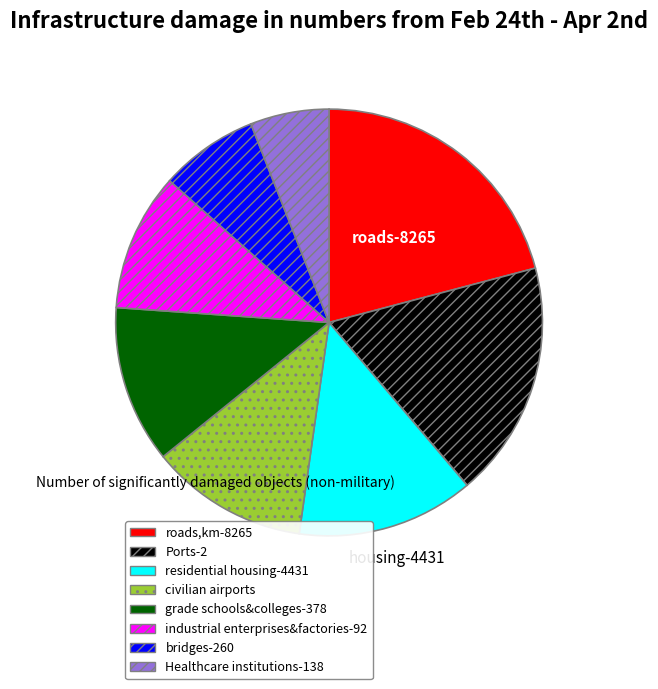

True or false: residential housing-4431 accounts for 20% of the total.

False